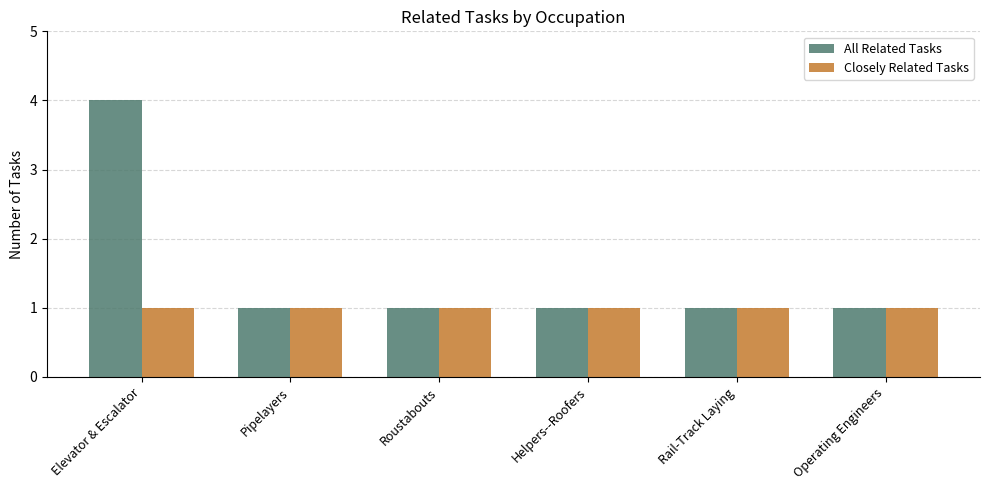

How many data points does each series have?

6